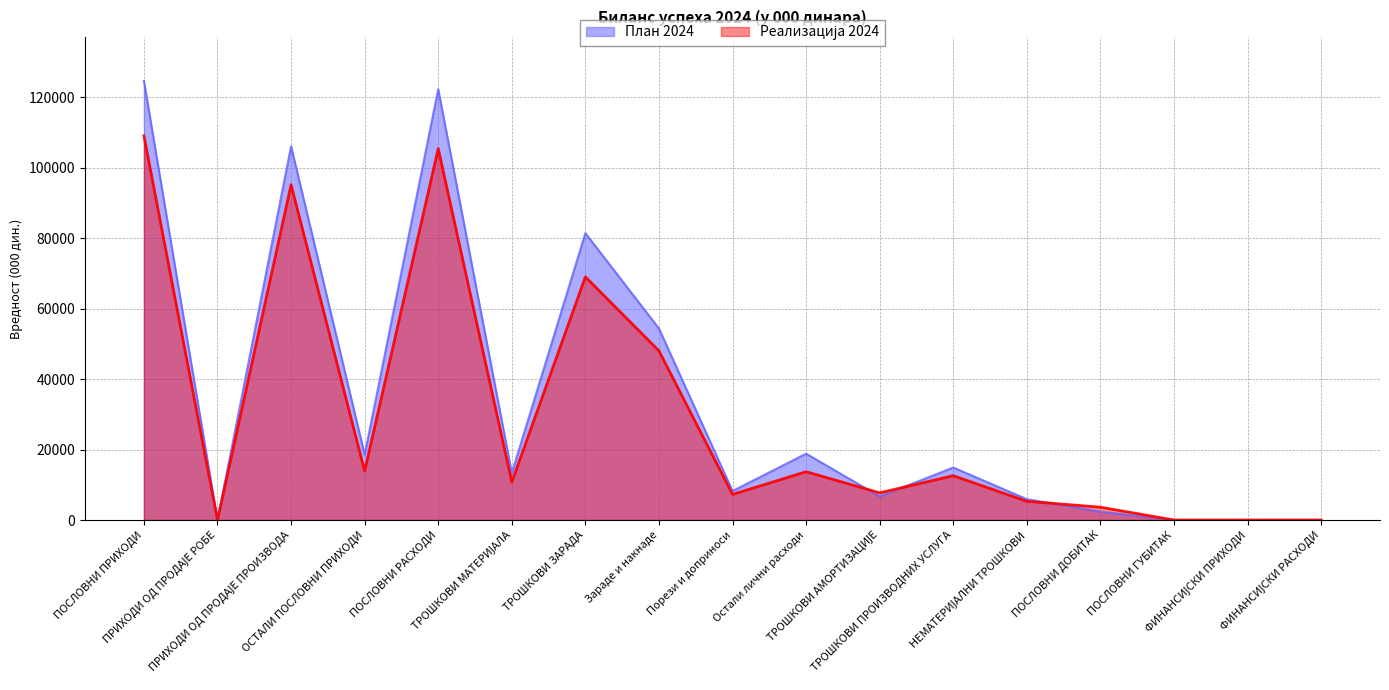

Which series has the largest range (max minus min)?

План 2024